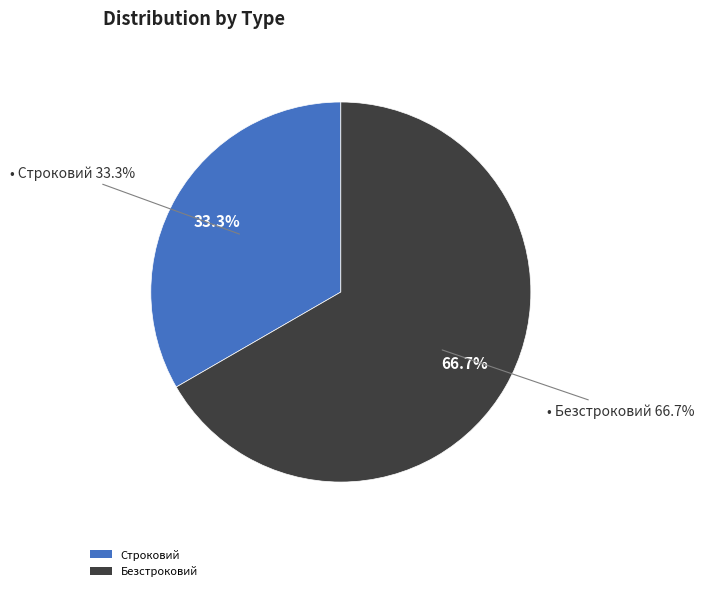

Combined, what portion of the pie is Строковий and Безстроковий?

100.0%